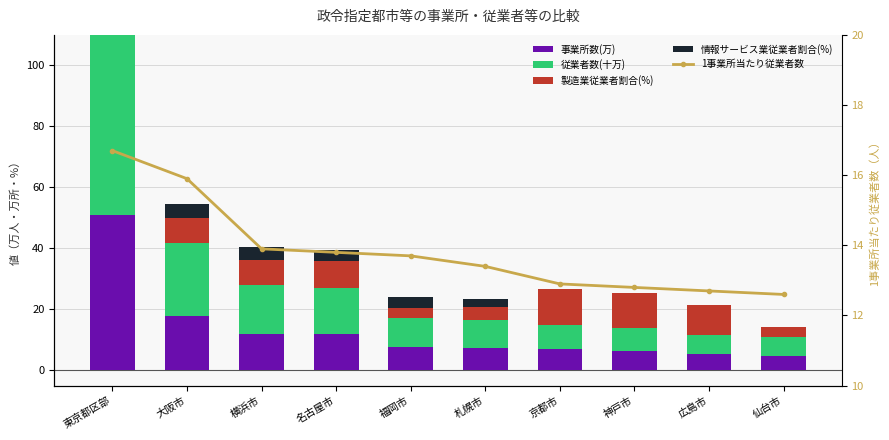

At which label does 製造業従業者割合(%) reach its peak?

京都市